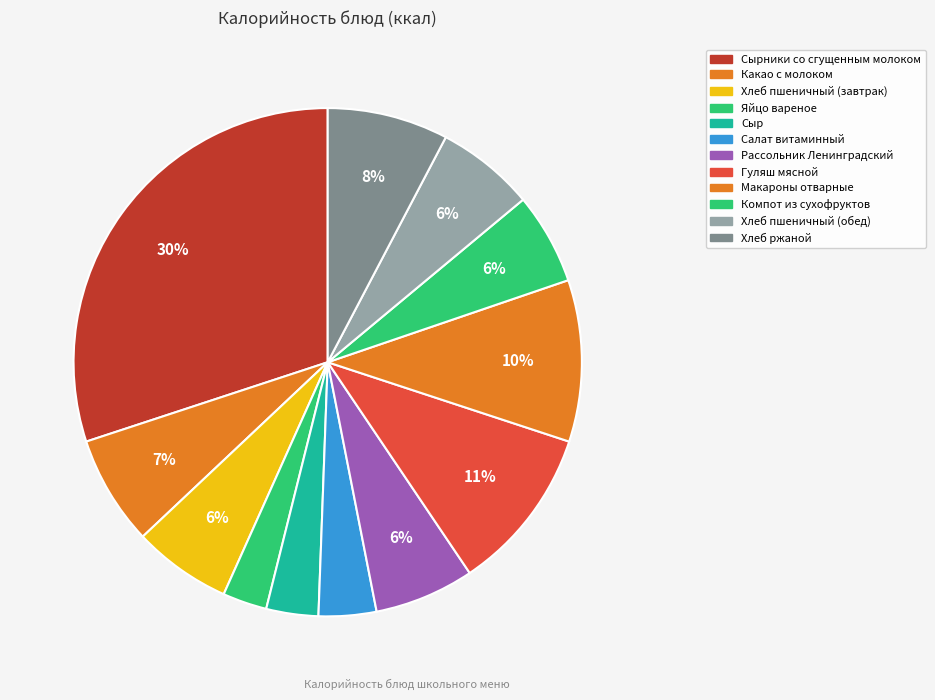

To the nearest percent, what is the difference between the largest and smallest slice percentages?

27%